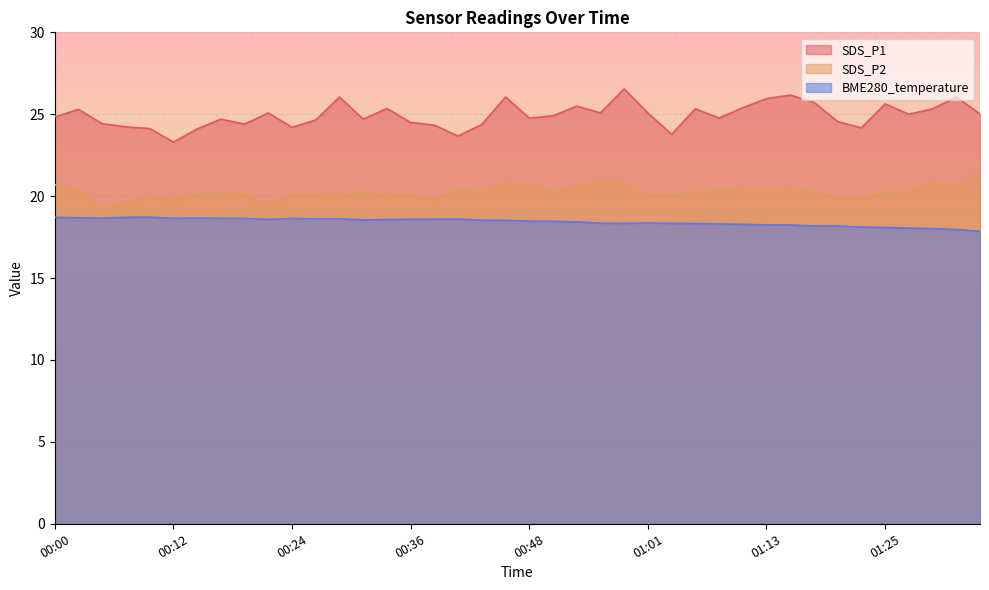

List the labels in order of SDS_P2 value, smallest first.

00:05, 00:22, 00:07, 00:12, 00:39, 01:23, 01:20, 00:29, 00:10, 00:34, 00:27, 00:36, 01:01, 01:03, 00:24, 00:14, 00:19, 00:17, 01:28, 00:44, 00:51, 01:06, 01:18, 01:25, 00:31, 01:08, 00:02, 00:41, 01:11, 01:13, 01:16, 00:53, 00:48, 01:33, 00:00, 00:58, 00:46, 01:30, 00:56, 01:35